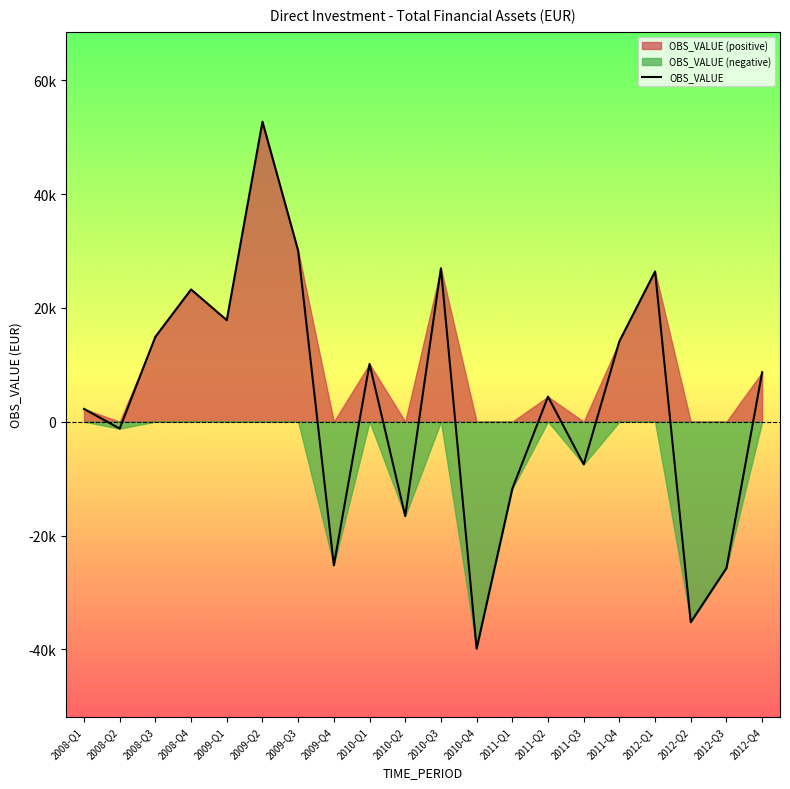

Count the number of categories in the chart.

20